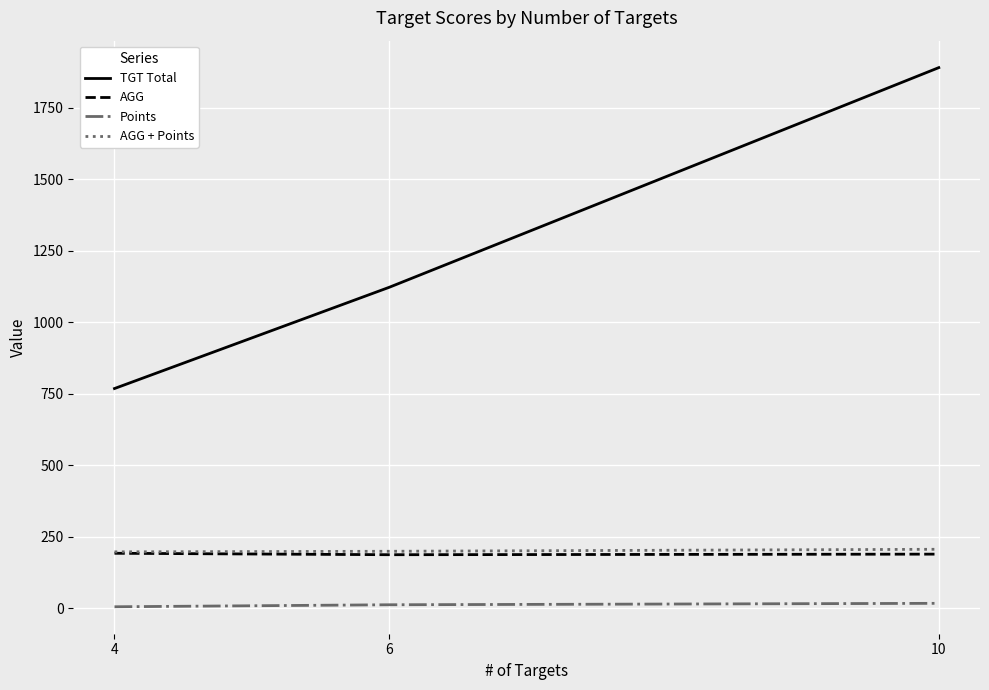

Which series changed the most between 6 and 10?

TGT Total